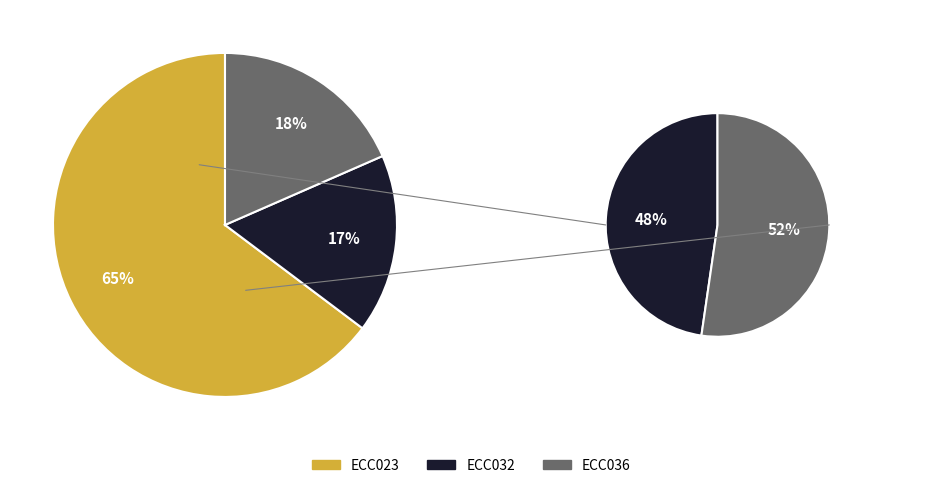

Which has a higher value, ECC023 or ECC032?

ECC023